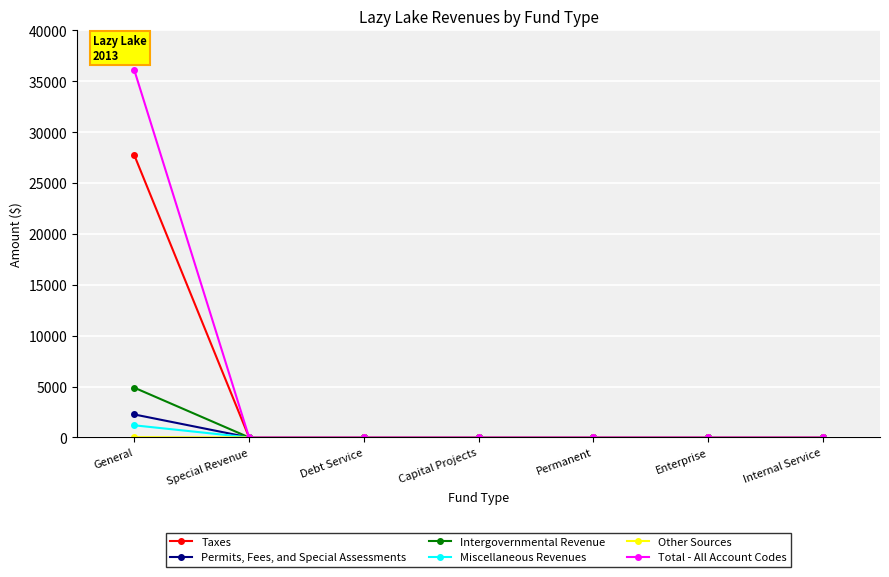

Which label corresponds to the largest value in the chart?

General